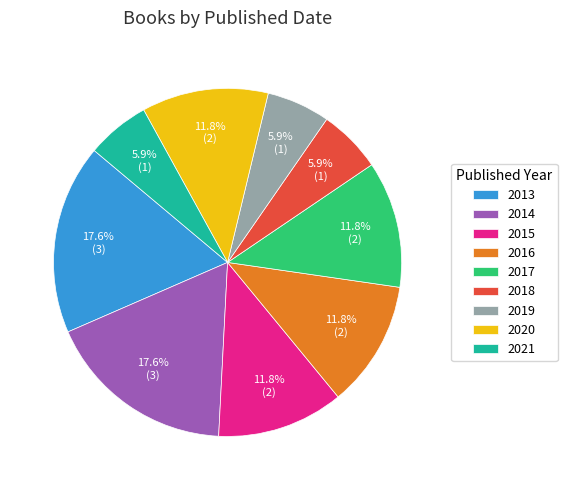

Is there any slice that represents more than half of the pie?

No